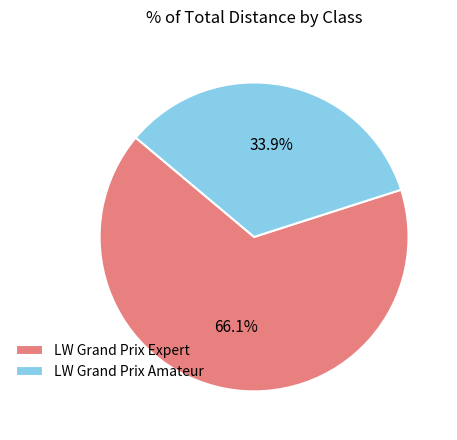

What is the largest slice in the pie chart?

LW Grand Prix Expert